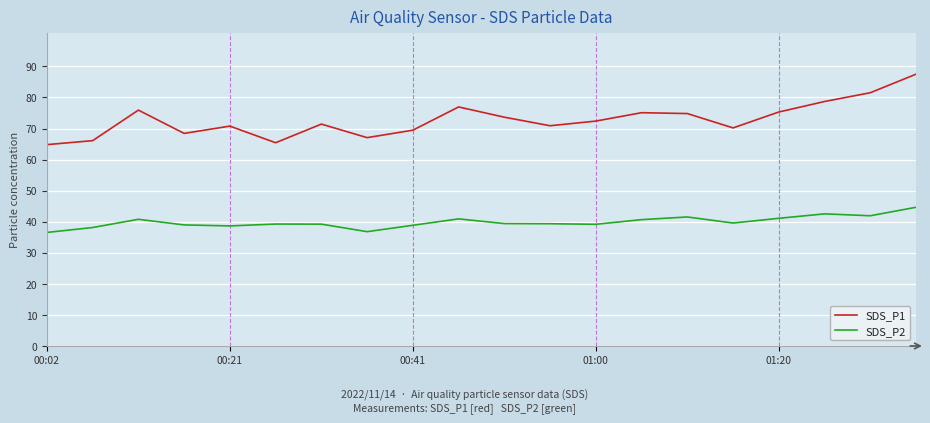

Which series has the widest spread of values?

SDS_P1